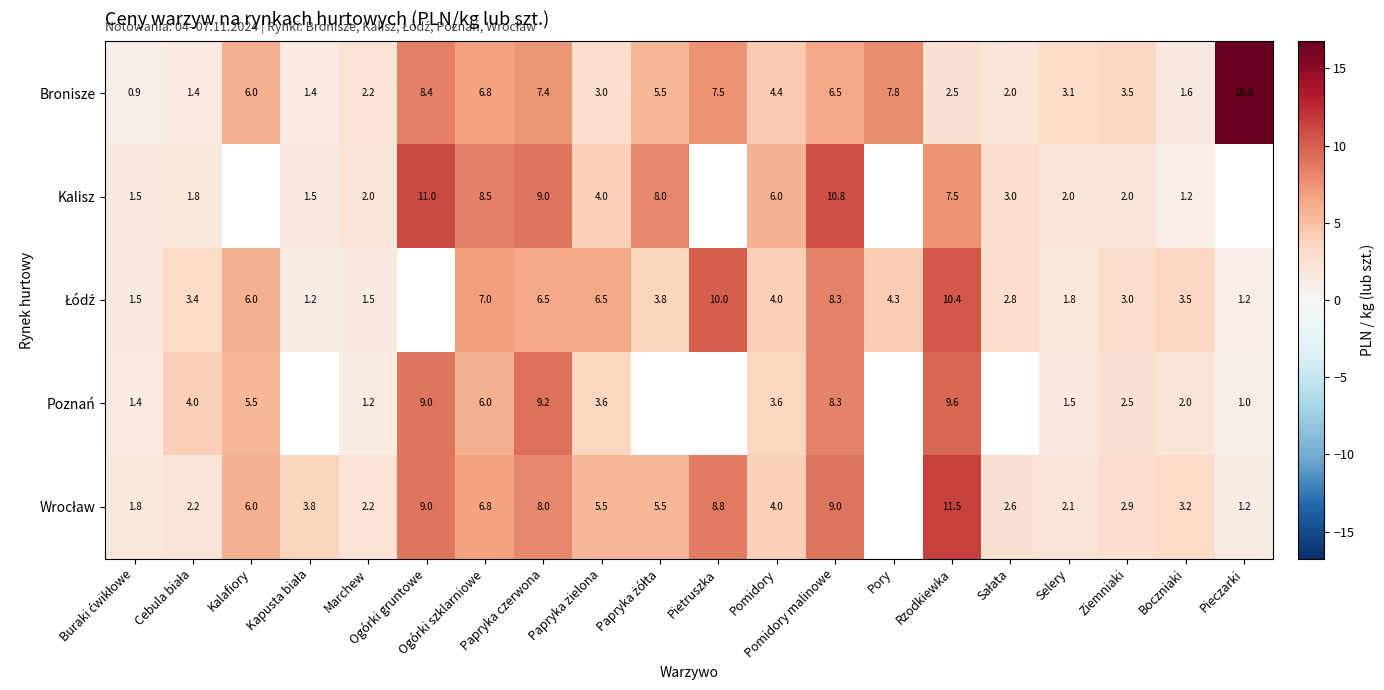

What is the highest value of the Bronisze series?

16.8